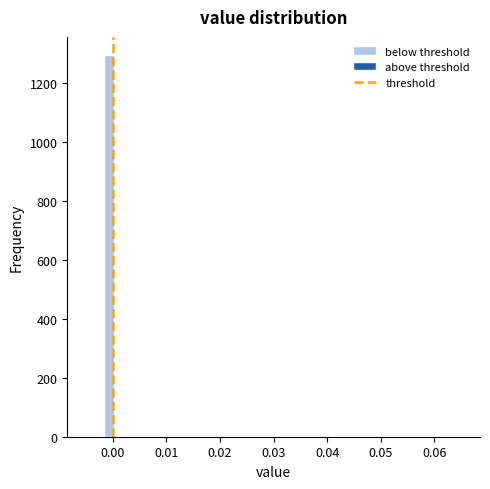

Read against the x-axis, roughly where is the centre of the tallest bar?

-0.001